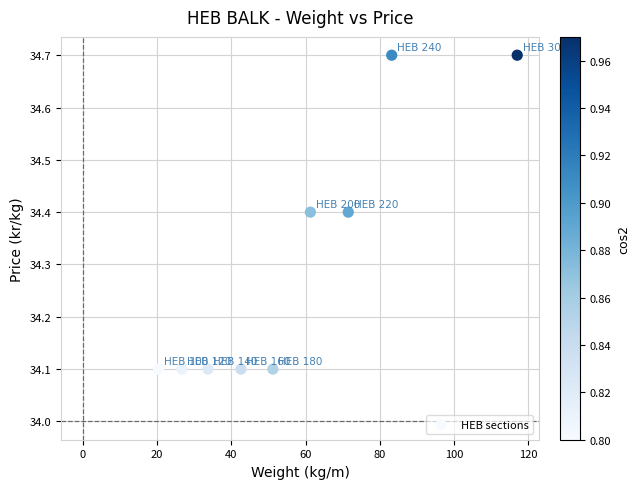

What is the average X value?

56.4